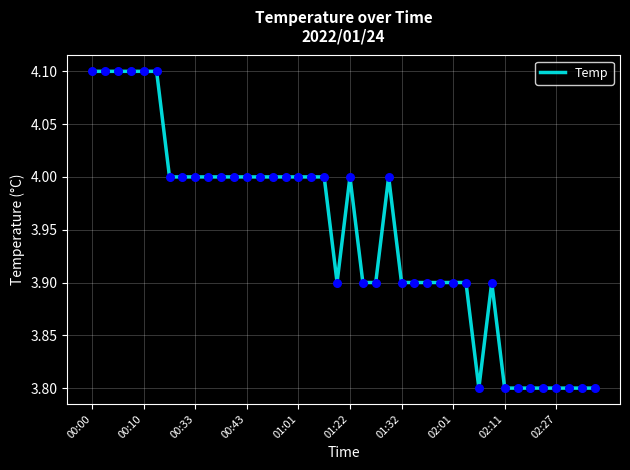

What is the greatest value displayed?

4.1